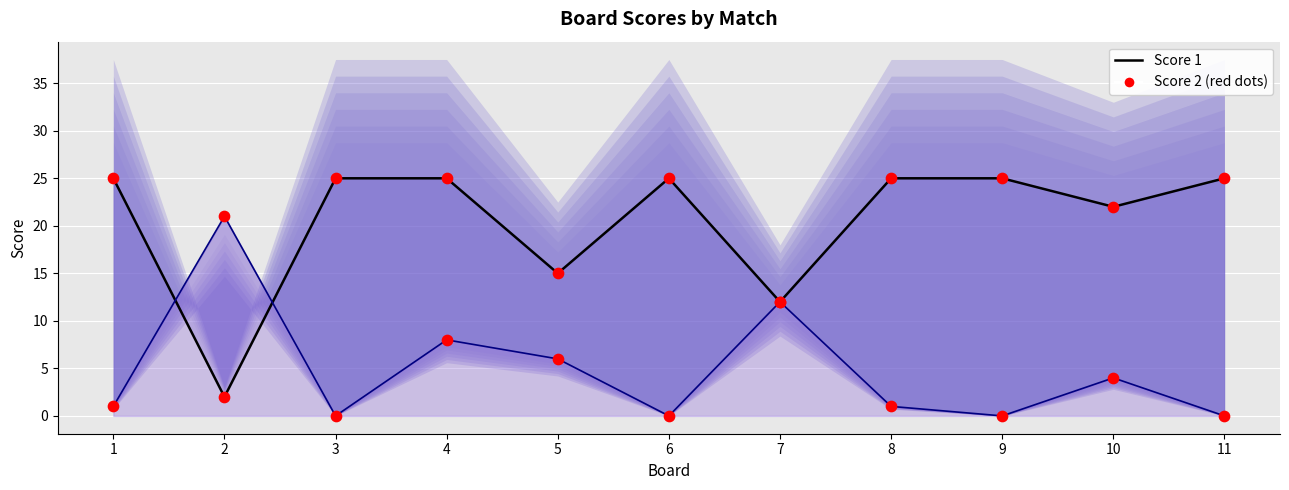

Is the value of Score 2 points at 7 greater than the value of Score 1 points at 3?

No